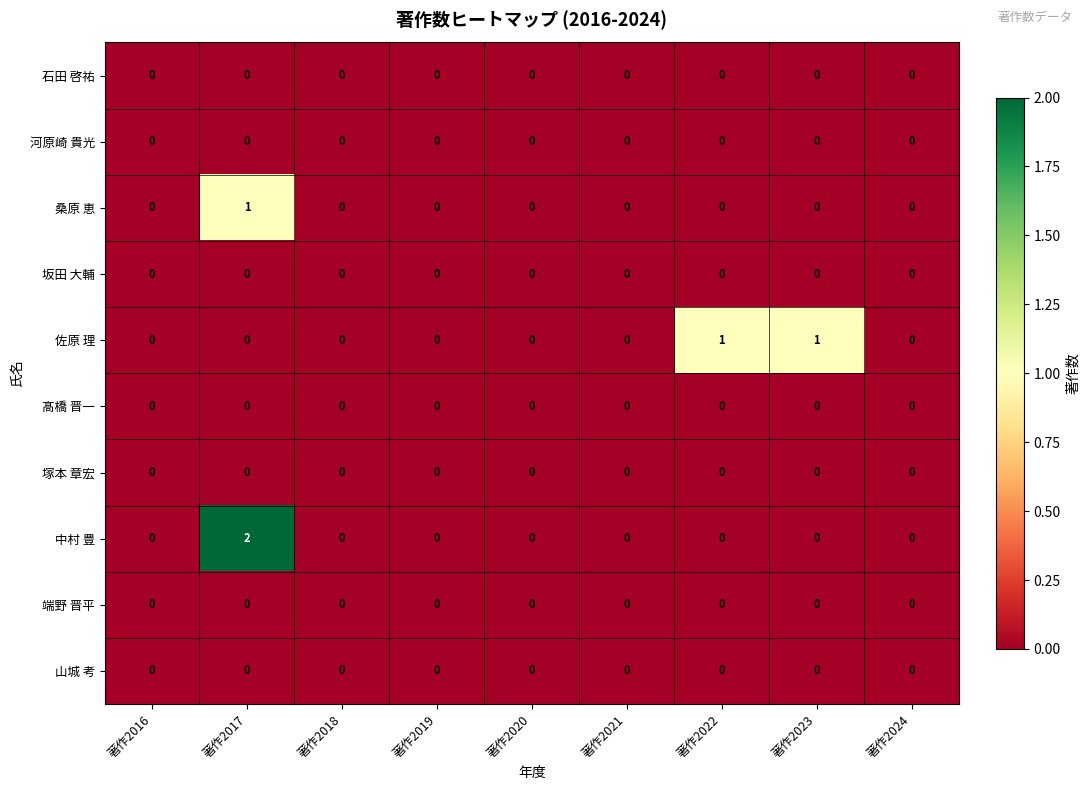

At which category is the sum across all series the highest?

著作2017